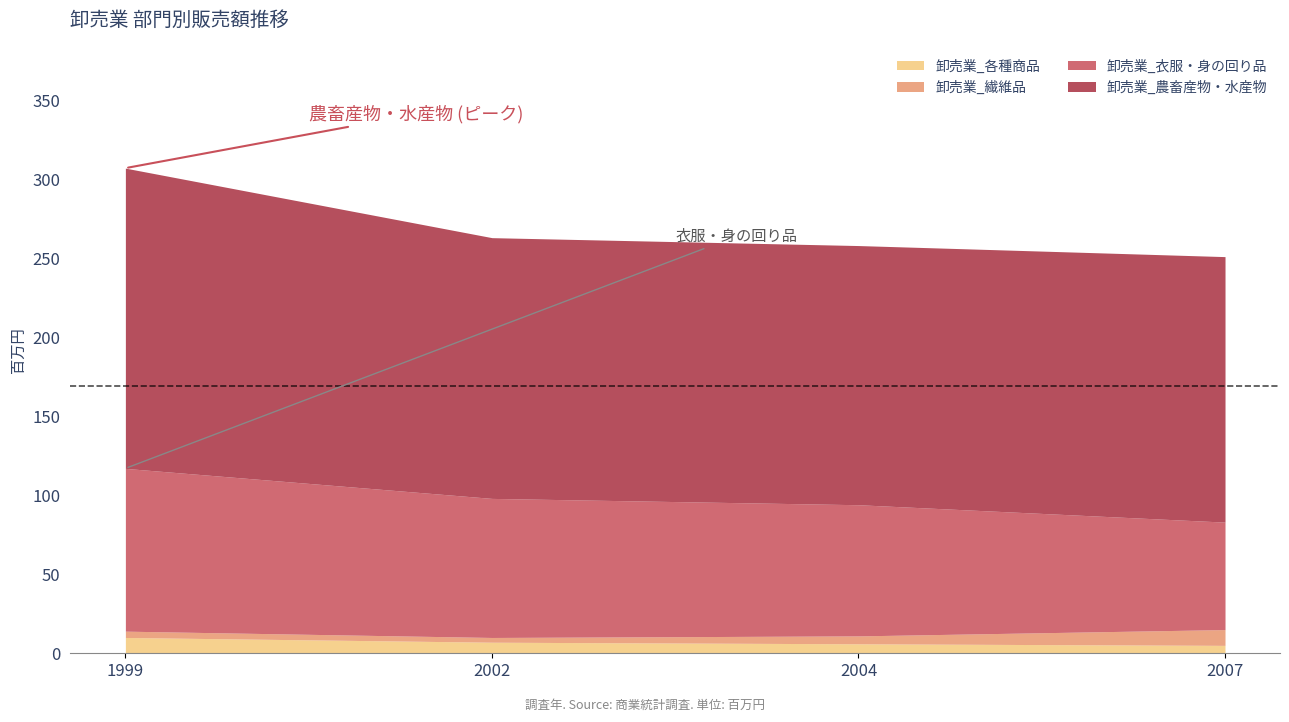

How many lines are shown in the chart?

4